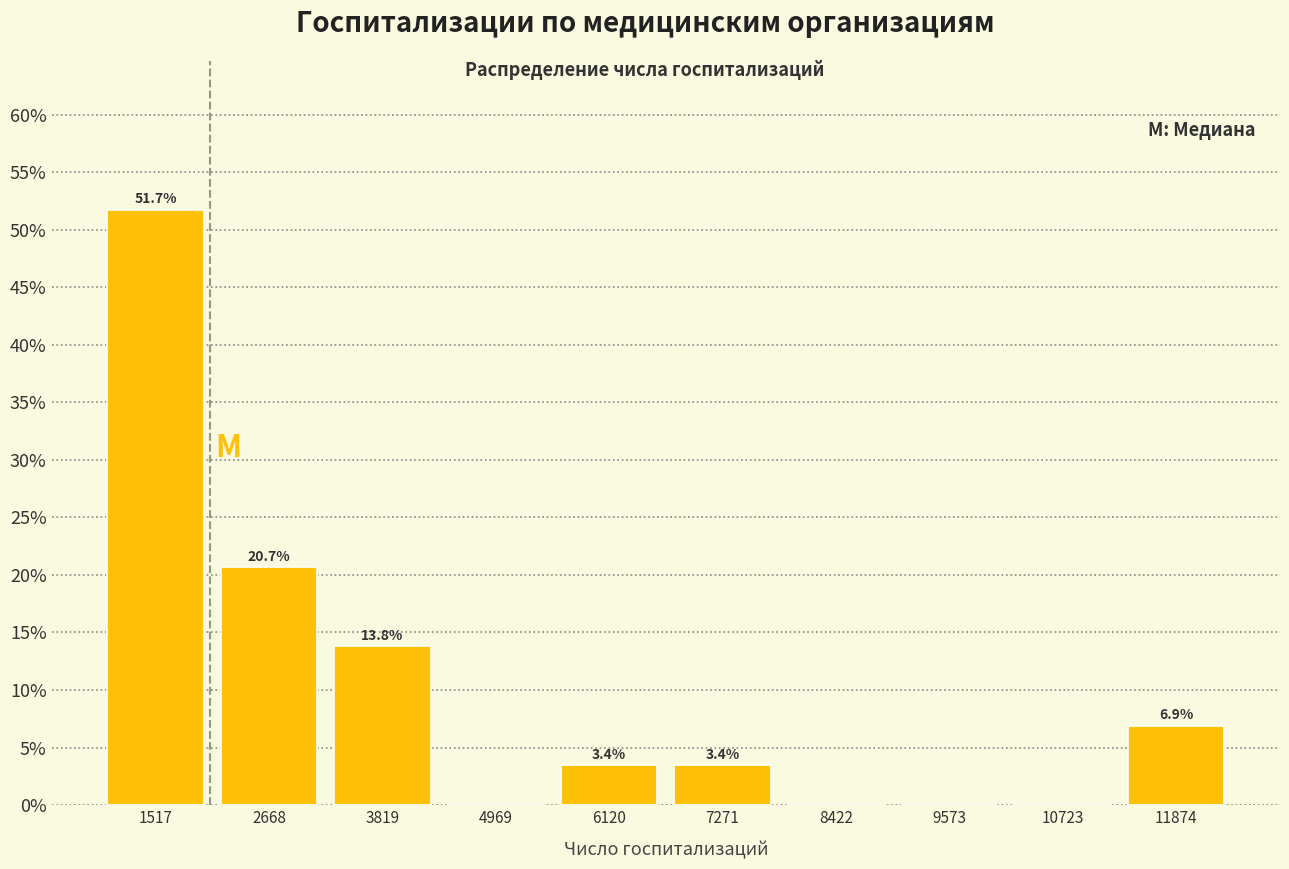

Which range on the x-axis has the tallest bar?

1000 to 2000